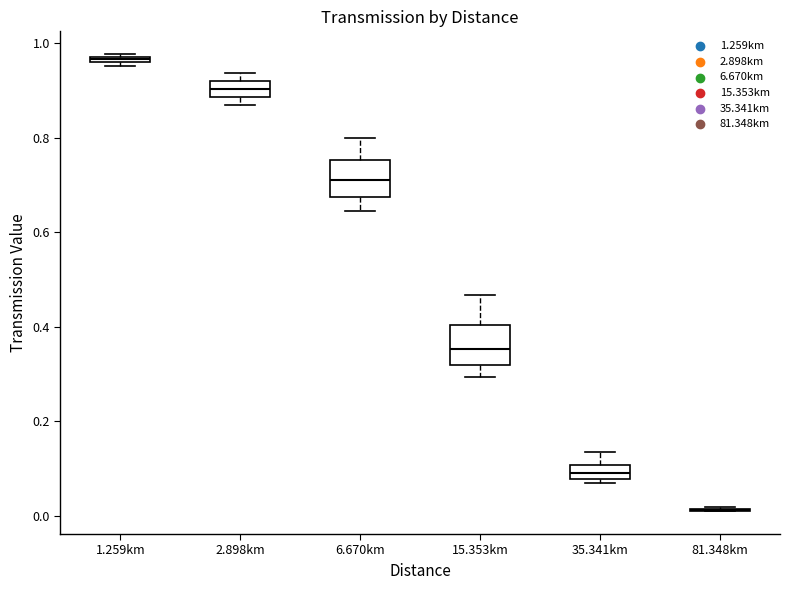

Where is the lower edge of the box for 35.341km on the y-axis? The values are not printed on the chart, so give them approximately, as read against the axis.

0.08